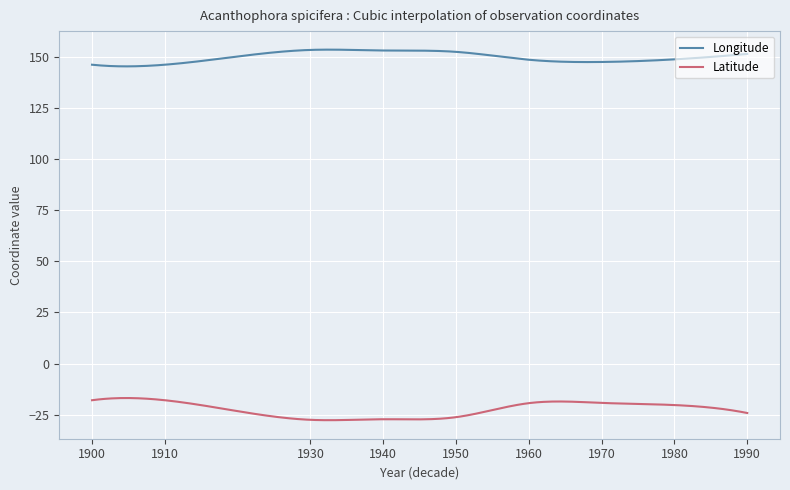

True or false: Longitude and Latitude intersect in this chart.

False